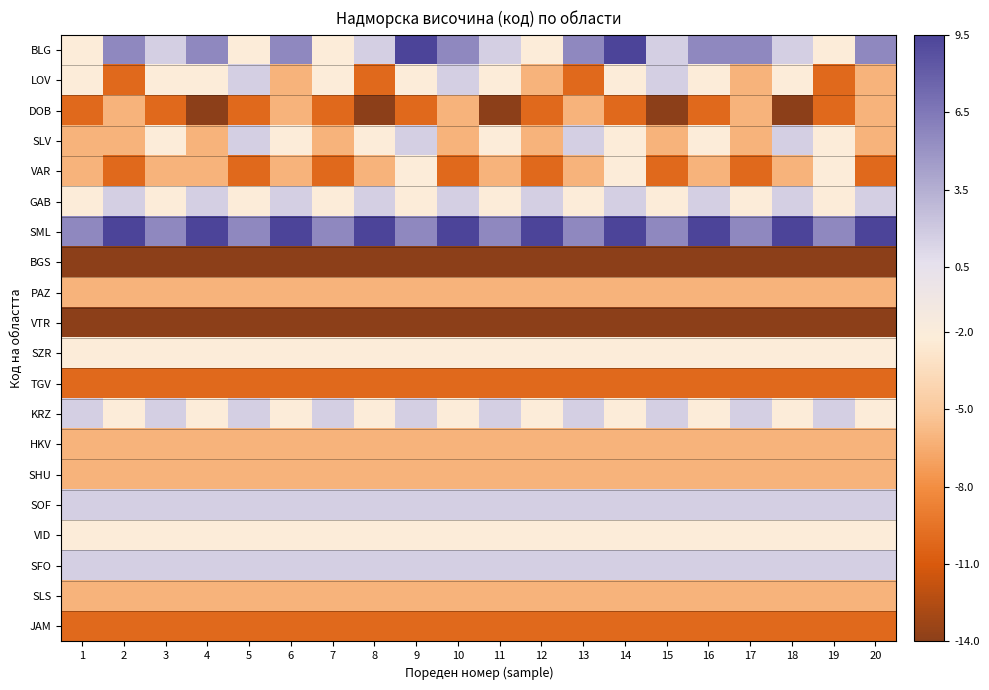

Reading left to right, what are all the values shown in this chart?

BLG: 1=-2.2	2=5.6	3=1.7	4=5.6	5=-2.2	6=5.6	7=-2.2	8=1.7	9=9.5	10=5.6	11=1.7	12=-2.2	13=5.6	14=9.5	15=1.7	16=5.6	17=5.6	18=1.7	19=-2.2	20=5.6
LOV: 1=-2.2	2=-10.1	3=-2.2	4=-2.2	5=1.7	6=-6.2	7=-2.2	8=-10.1	9=-2.2	10=1.7	11=-2.2	12=-6.2	13=-10.1	14=-2.2	15=1.7	16=-2.2	17=-6.2	18=-2.2	19=-10.1	20=-6.2
DOB: 1=-10.1	2=-6.2	3=-10.1	4=-14.0	5=-10.1	6=-6.2	7=-10.1	8=-14.0	9=-10.1	10=-6.2	11=-14.0	12=-10.1	13=-6.2	14=-10.1	15=-14.0	16=-10.1	17=-6.2	18=-14.0	19=-10.1	20=-6.2
SLV: 1=-6.2	2=-6.2	3=-2.2	4=-6.2	5=1.7	6=-2.2	7=-6.2	8=-2.2	9=1.7	10=-6.2	11=-2.2	12=-6.2	13=1.7	14=-2.2	15=-6.2	16=-2.2	17=-6.2	18=1.7	19=-2.2	20=-6.2
VAR: 1=-6.2	2=-10.1	3=-6.2	4=-6.2	5=-10.1	6=-6.2	7=-10.1	8=-6.2	9=-2.2	10=-10.1	11=-6.2	12=-10.1	13=-6.2	14=-2.2	15=-10.1	16=-6.2	17=-10.1	18=-6.2	19=-2.2	20=-10.1
GAB: 1=-2.2	2=1.7	3=-2.2	4=1.7	5=-2.2	6=1.7	7=-2.2	8=1.7	9=-2.2	10=1.7	11=-2.2	12=1.7	13=-2.2	14=1.7	15=-2.2	16=1.7	17=-2.2	18=1.7	19=-2.2	20=1.7
SML: 1=5.6	2=9.5	3=5.6	4=9.5	5=5.6	6=9.5	7=5.6	8=9.5	9=5.6	10=9.5	11=5.6	12=9.5	13=5.6	14=9.5	15=5.6	16=9.5	17=5.6	18=9.5	19=5.6	20=9.5
BGS: 1=-14.0	2=-14.0	3=-14.0	4=-14.0	5=-14.0	6=-14.0	7=-14.0	8=-14.0	9=-14.0	10=-14.0	11=-14.0	12=-14.0	13=-14.0	14=-14.0	15=-14.0	16=-14.0	17=-14.0	18=-14.0	19=-14.0	20=-14.0
PAZ: 1=-6.2	2=-6.2	3=-6.2	4=-6.2	5=-6.2	6=-6.2	7=-6.2	8=-6.2	9=-6.2	10=-6.2	11=-6.2	12=-6.2	13=-6.2	14=-6.2	15=-6.2	16=-6.2	17=-6.2	18=-6.2	19=-6.2	20=-6.2
VTR: 1=-14.0	2=-14.0	3=-14.0	4=-14.0	5=-14.0	6=-14.0	7=-14.0	8=-14.0	9=-14.0	10=-14.0	11=-14.0	12=-14.0	13=-14.0	14=-14.0	15=-14.0	16=-14.0	17=-14.0	18=-14.0	19=-14.0	20=-14.0
SZR: 1=-2.2	2=-2.2	3=-2.2	4=-2.2	5=-2.2	6=-2.2	7=-2.2	8=-2.2	9=-2.2	10=-2.2	11=-2.2	12=-2.2	13=-2.2	14=-2.2	15=-2.2	16=-2.2	17=-2.2	18=-2.2	19=-2.2	20=-2.2
TGV: 1=-10.1	2=-10.1	3=-10.1	4=-10.1	5=-10.1	6=-10.1	7=-10.1	8=-10.1	9=-10.1	10=-10.1	11=-10.1	12=-10.1	13=-10.1	14=-10.1	15=-10.1	16=-10.1	17=-10.1	18=-10.1	19=-10.1	20=-10.1
KRZ: 1=1.7	2=-2.2	3=1.7	4=-2.2	5=1.7	6=-2.2	7=1.7	8=-2.2	9=1.7	10=-2.2	11=1.7	12=-2.2	13=1.7	14=-2.2	15=1.7	16=-2.2	17=1.7	18=-2.2	19=1.7	20=-2.2
HKV: 1=-6.2	2=-6.2	3=-6.2	4=-6.2	5=-6.2	6=-6.2	7=-6.2	8=-6.2	9=-6.2	10=-6.2	11=-6.2	12=-6.2	13=-6.2	14=-6.2	15=-6.2	16=-6.2	17=-6.2	18=-6.2	19=-6.2	20=-6.2
SHU: 1=-6.2	2=-6.2	3=-6.2	4=-6.2	5=-6.2	6=-6.2	7=-6.2	8=-6.2	9=-6.2	10=-6.2	11=-6.2	12=-6.2	13=-6.2	14=-6.2	15=-6.2	16=-6.2	17=-6.2	18=-6.2	19=-6.2	20=-6.2
SOF: 1=1.7	2=1.7	3=1.7	4=1.7	5=1.7	6=1.7	7=1.7	8=1.7	9=1.7	10=1.7	11=1.7	12=1.7	13=1.7	14=1.7	15=1.7	16=1.7	17=1.7	18=1.7	19=1.7	20=1.7
VID: 1=-2.2	2=-2.2	3=-2.2	4=-2.2	5=-2.2	6=-2.2	7=-2.2	8=-2.2	9=-2.2	10=-2.2	11=-2.2	12=-2.2	13=-2.2	14=-2.2	15=-2.2	16=-2.2	17=-2.2	18=-2.2	19=-2.2	20=-2.2
SFO: 1=1.7	2=1.7	3=1.7	4=1.7	5=1.7	6=1.7	7=1.7	8=1.7	9=1.7	10=1.7	11=1.7	12=1.7	13=1.7	14=1.7	15=1.7	16=1.7	17=1.7	18=1.7	19=1.7	20=1.7
SLS: 1=-6.2	2=-6.2	3=-6.2	4=-6.2	5=-6.2	6=-6.2	7=-6.2	8=-6.2	9=-6.2	10=-6.2	11=-6.2	12=-6.2	13=-6.2	14=-6.2	15=-6.2	16=-6.2	17=-6.2	18=-6.2	19=-6.2	20=-6.2
JAM: 1=-10.1	2=-10.1	3=-10.1	4=-10.1	5=-10.1	6=-10.1	7=-10.1	8=-10.1	9=-10.1	10=-10.1	11=-10.1	12=-10.1	13=-10.1	14=-10.1	15=-10.1	16=-10.1	17=-10.1	18=-10.1	19=-10.1	20=-10.1